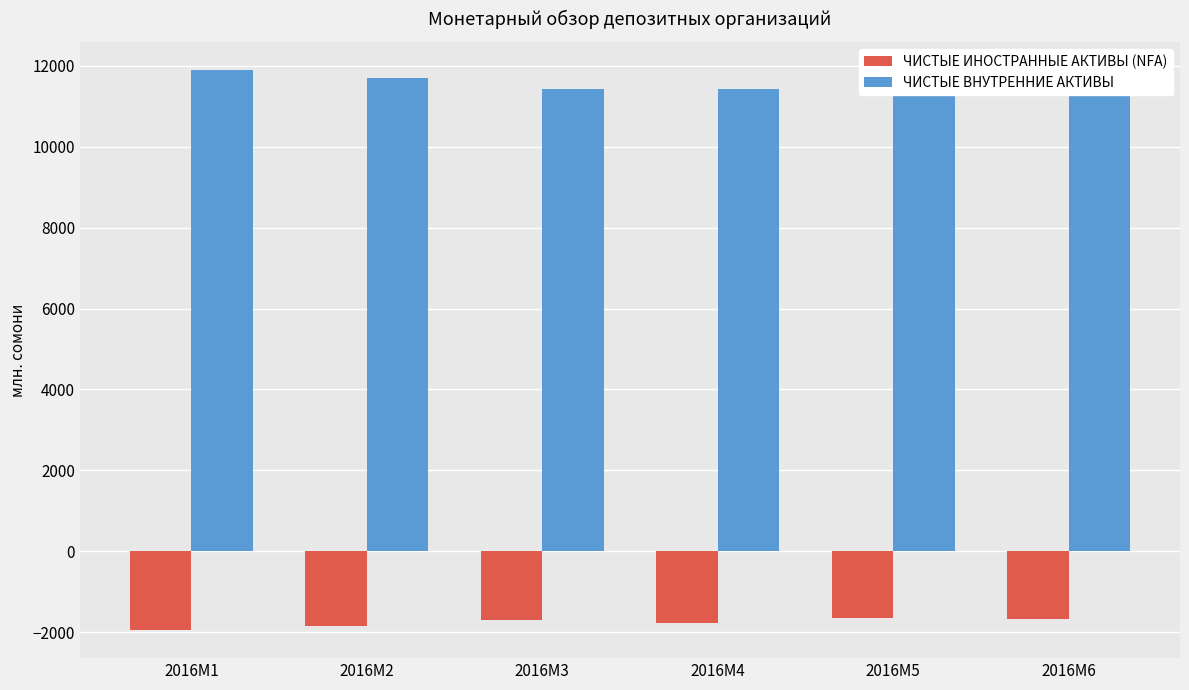

What is the sum of the ЧИСТЫЕ ИНОСТРАННЫЕ АКТИВЫ (NFA) values at 2016M4 and 2016M2?

-3627.2